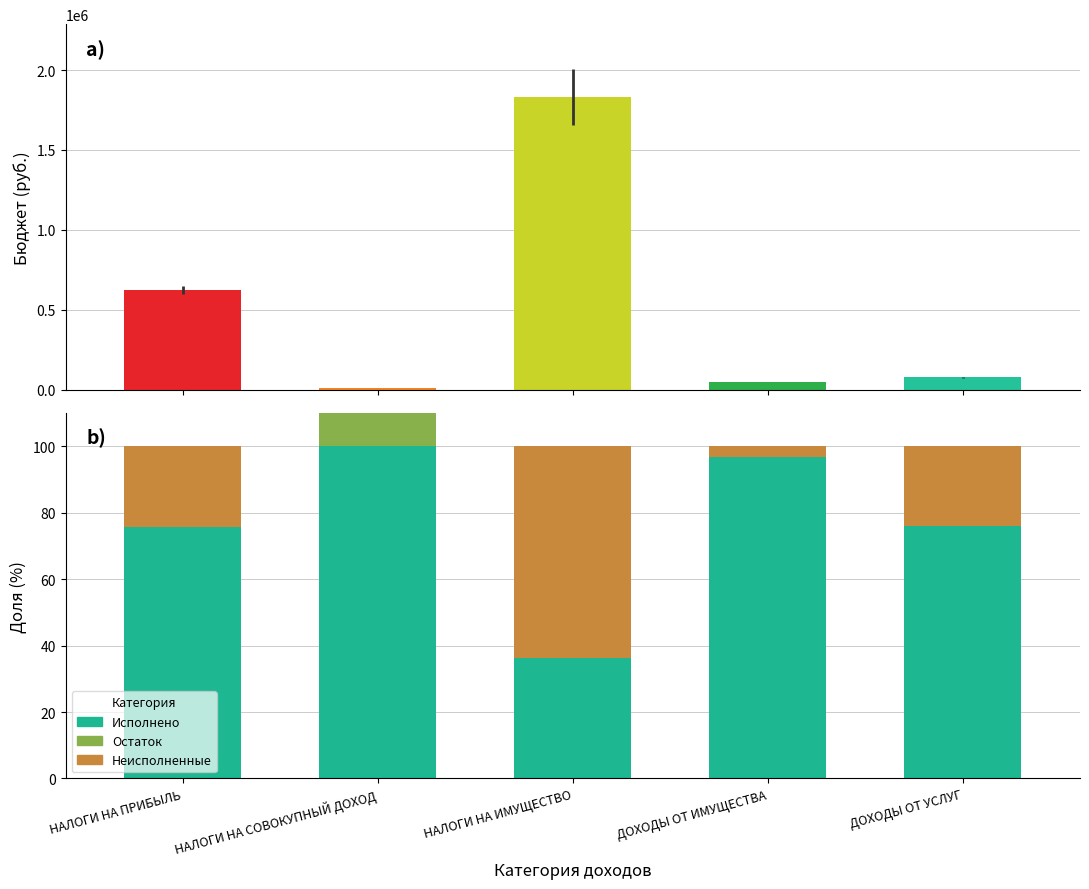

Which label corresponds to the smallest value in the chart?

НАЛОГИ НА СОВОКУПНЫЙ ДОХОД